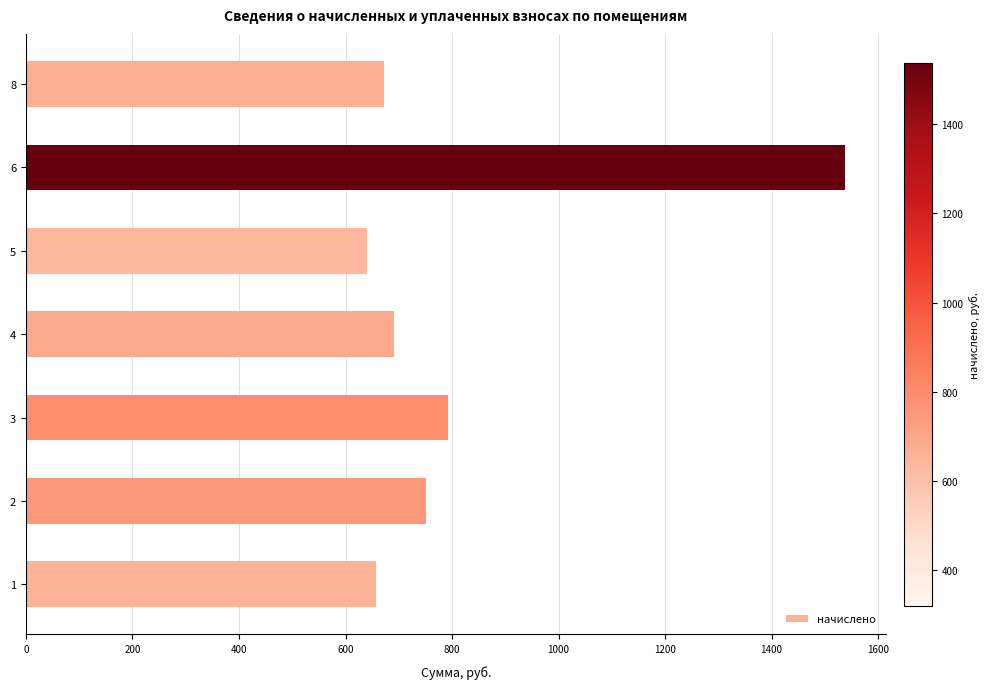

Rank the categories by value from highest to lowest.

6, 3, 2, 4, 8, 1, 5